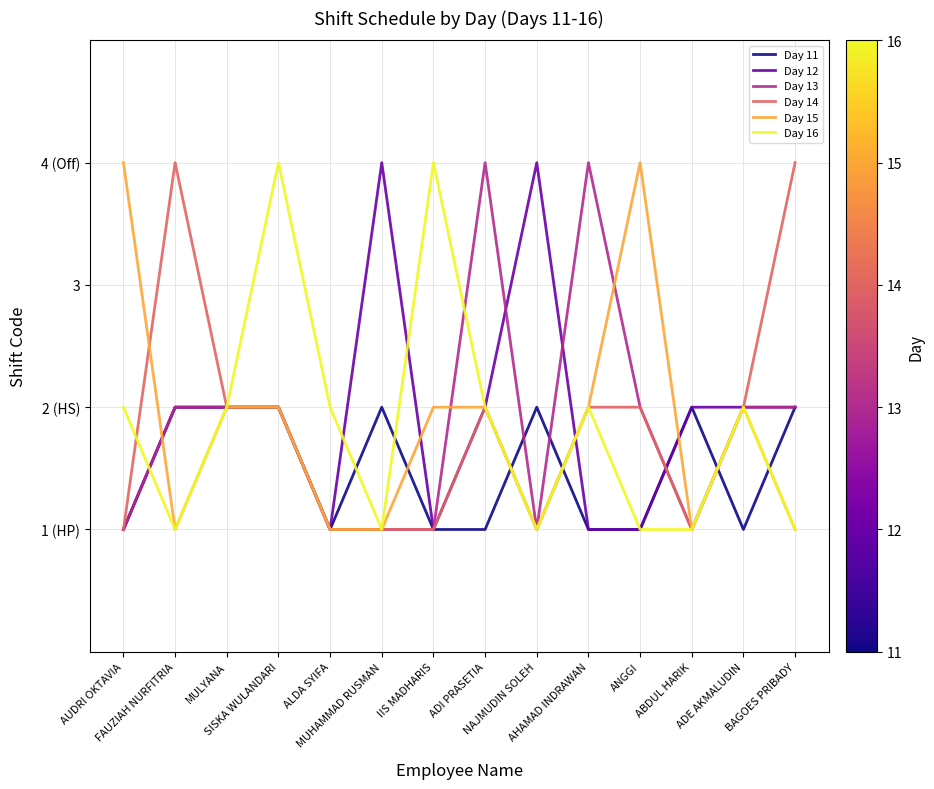

Does the chart have visible grid lines?

Yes